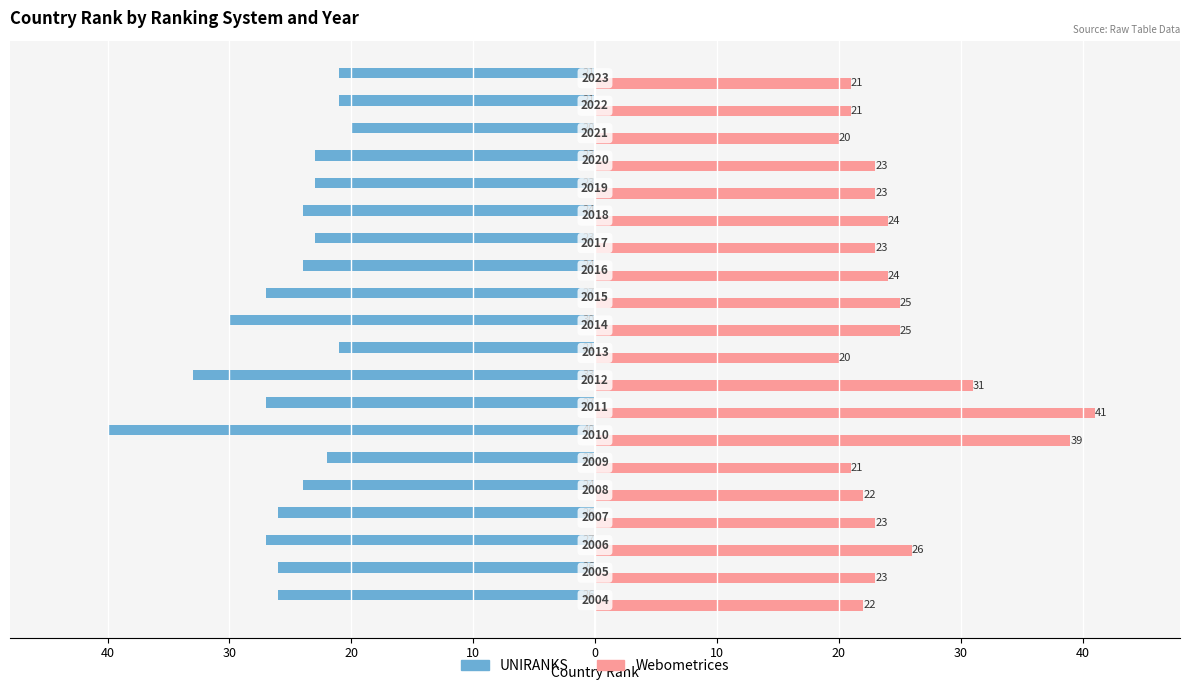

Reading left to right, extract all data points from this chart.

UNIRANKS: -26	-26	-27	-26	-24	-22	-40	-27	-33	-21	-30	-27	-24	-23	-24	-23	-23	-20	-21	-21
Webometrices: 22	23	26	23	22	21	39	41	31	20	25	25	24	23	24	23	23	20	21	21